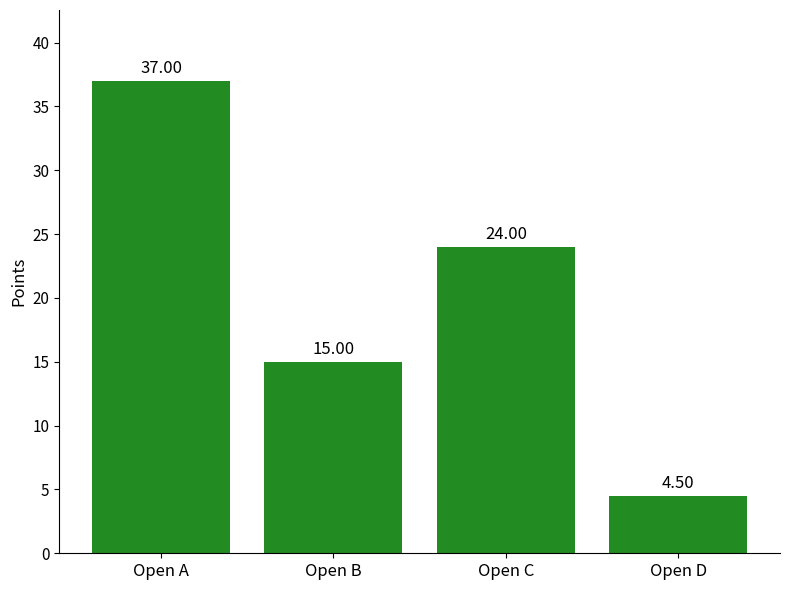

Are the bars horizontal?

No